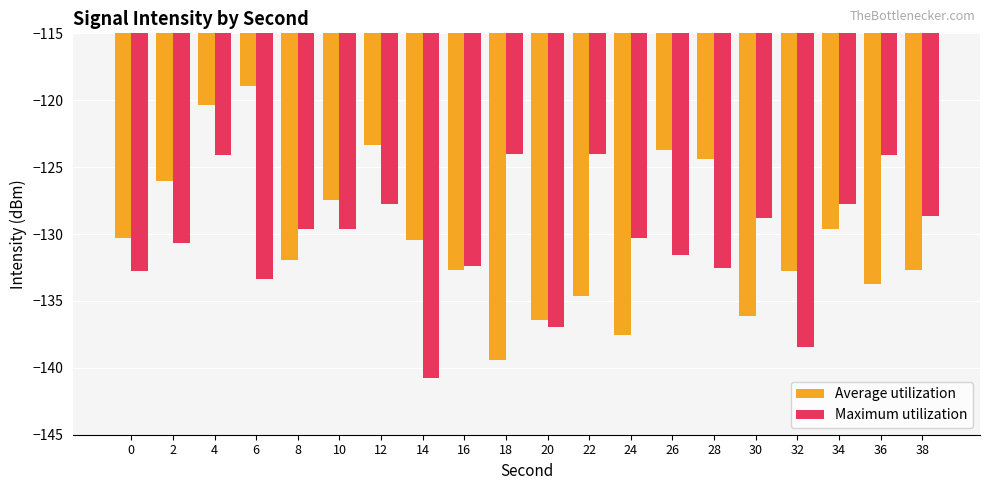

What is the highest value of the Maximum utilization series?

-124.0